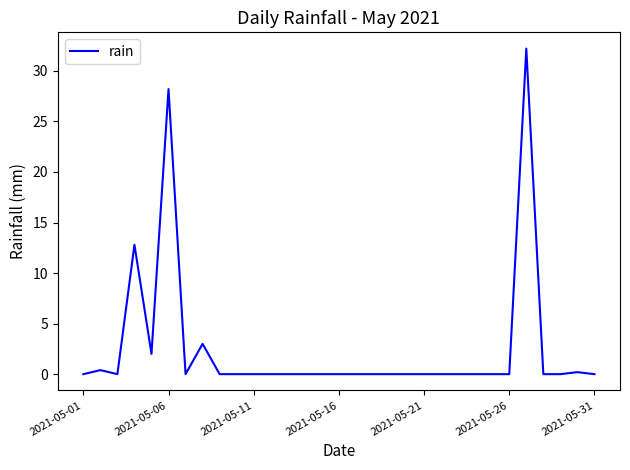

Count the number of data series in this chart.

1